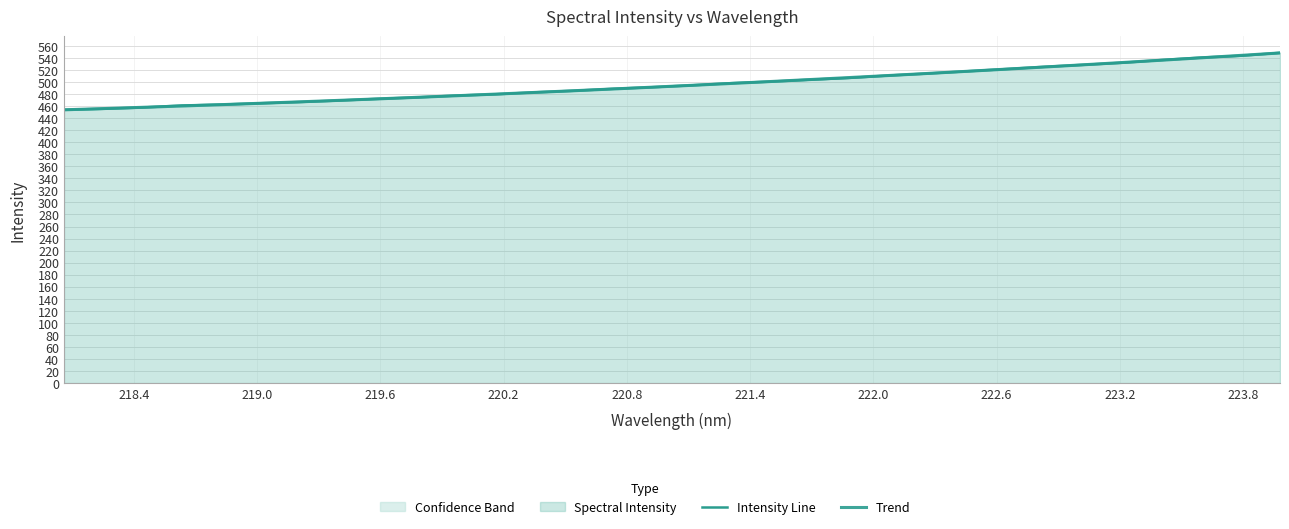

What is the smallest value displayed?

453.9